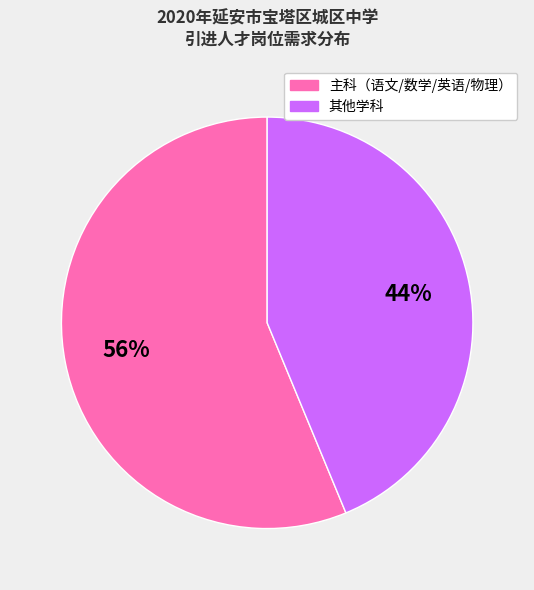

Is there any slice that represents more than half of the pie?

Yes